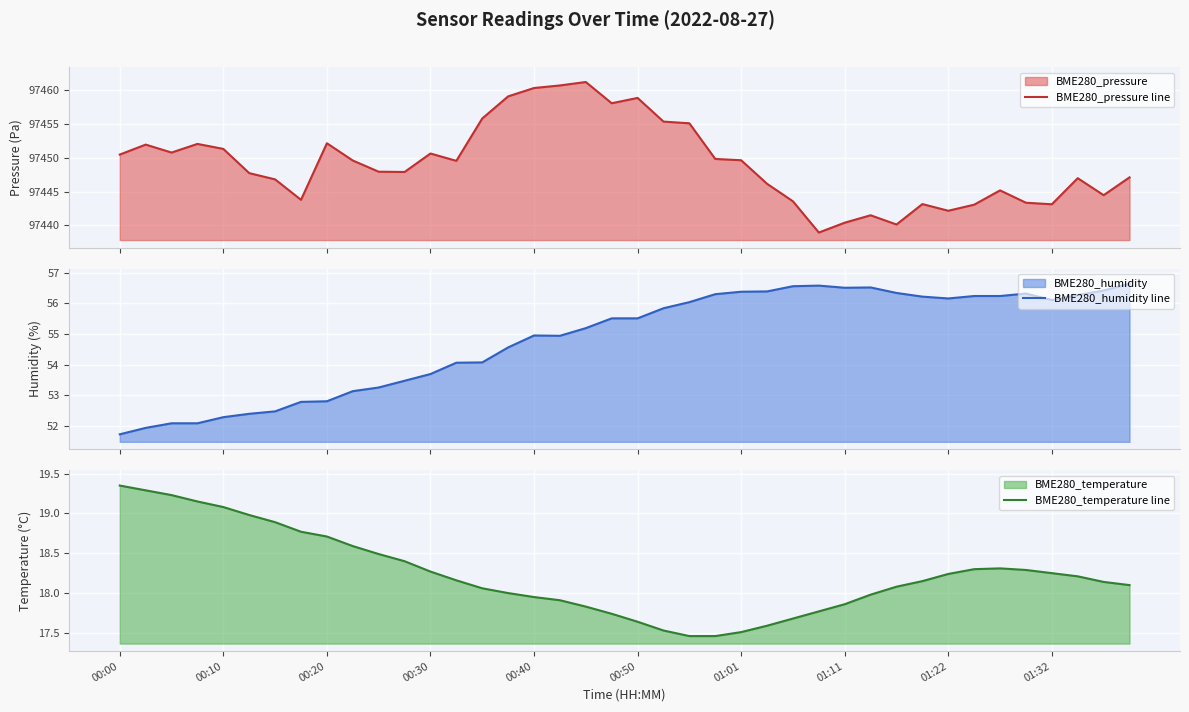

Where is BME280_humidity line nearest to the value 54?

13